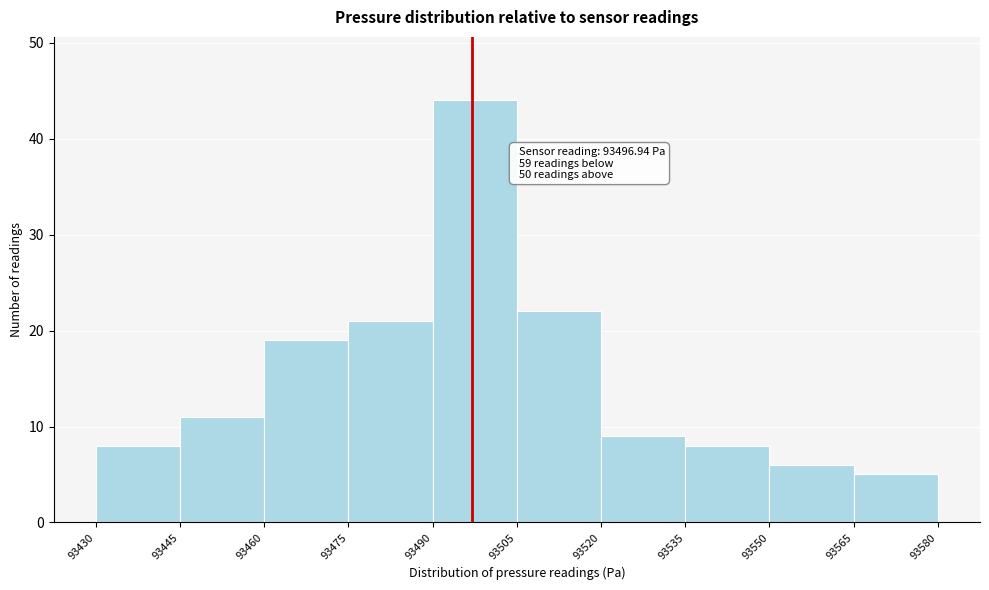

Which range on the x-axis has the tallest bar?

93490 to 93505